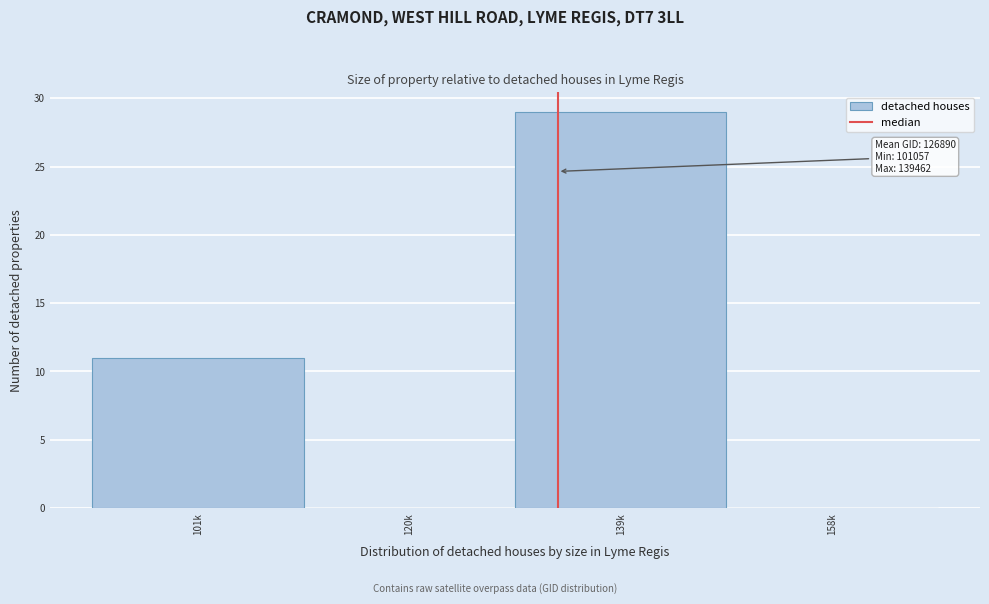

Reading right to left, extract all data points from this chart.

158k=0	139k=29	120k=0	101k=11